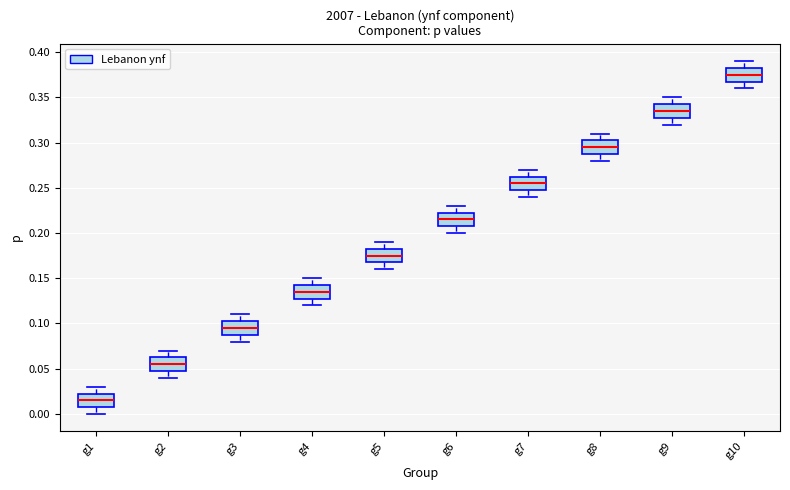

Which box has the lowest median line?

g1